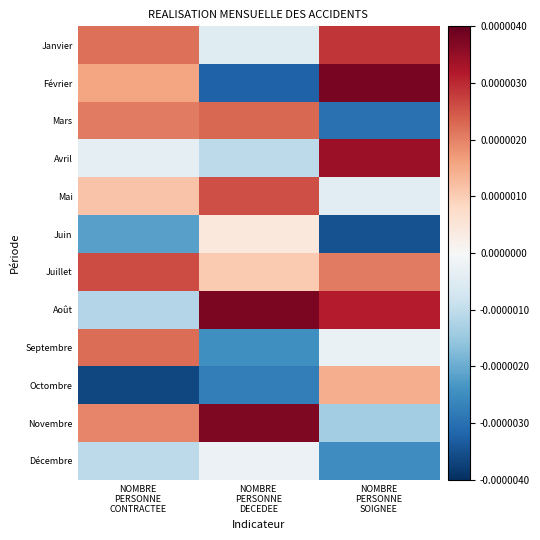

Between NOMBRE
PERSONNE
CONTRACTEE and NOMBRE
PERSONNE
DECEDEE, which is larger?

NOMBRE
PERSONNE
CONTRACTEE